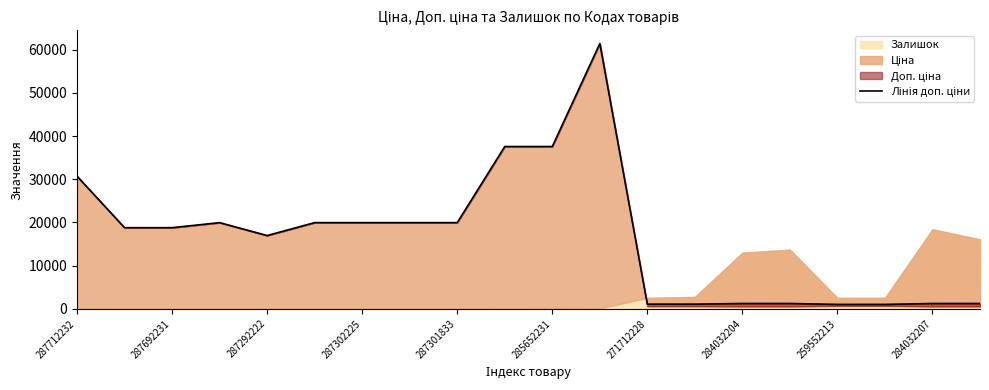

What is the ratio of the value at 12 to the value at 15?

0.9